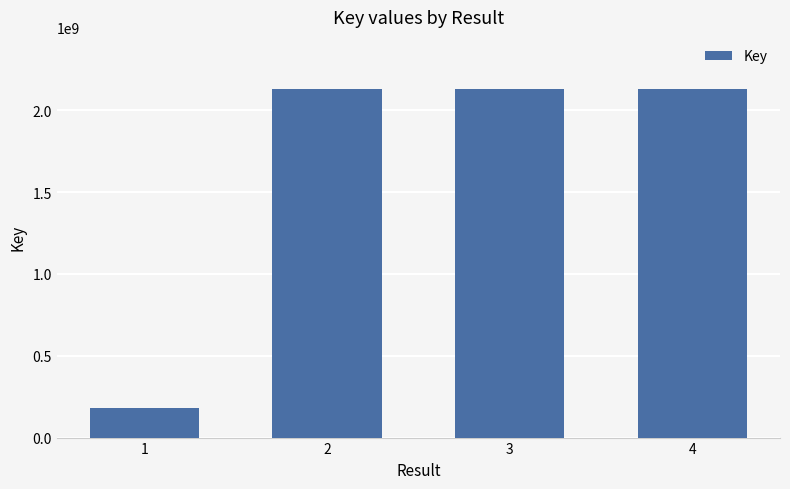

Count the number of categories in the chart.

4